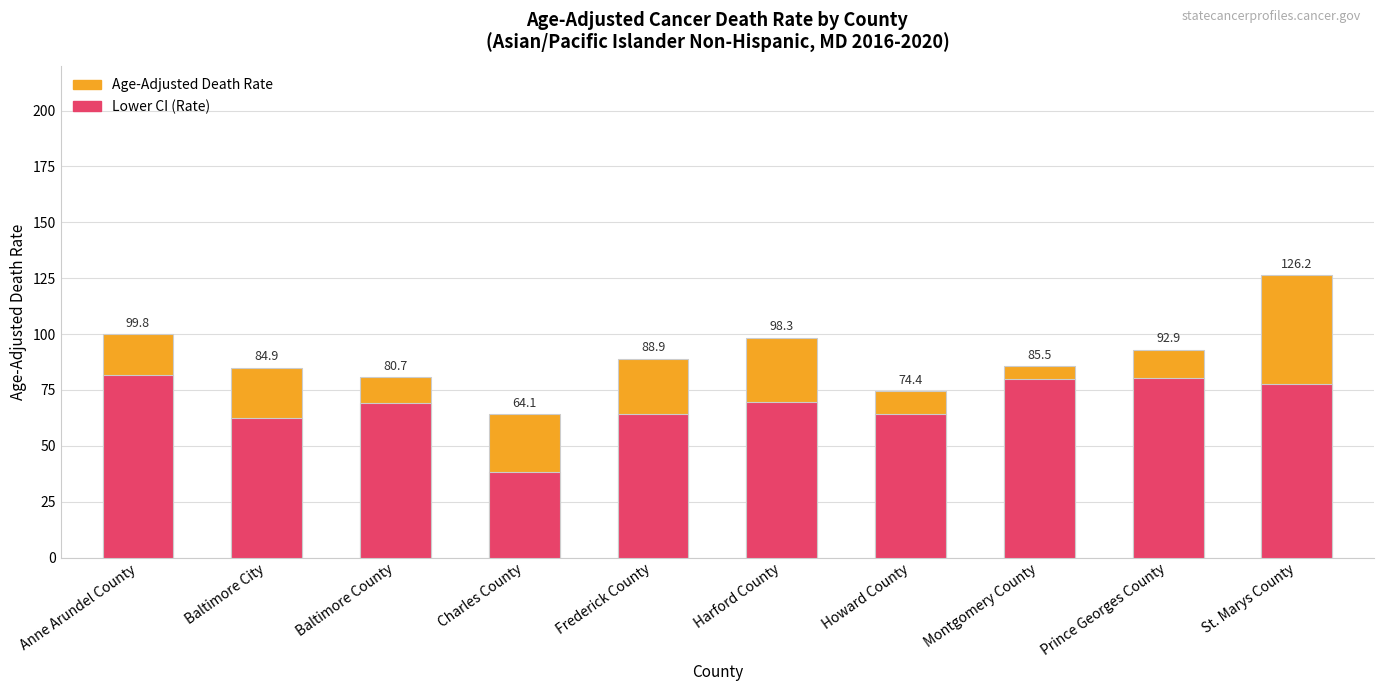

At how many categories does at least one series exceed 109?

1